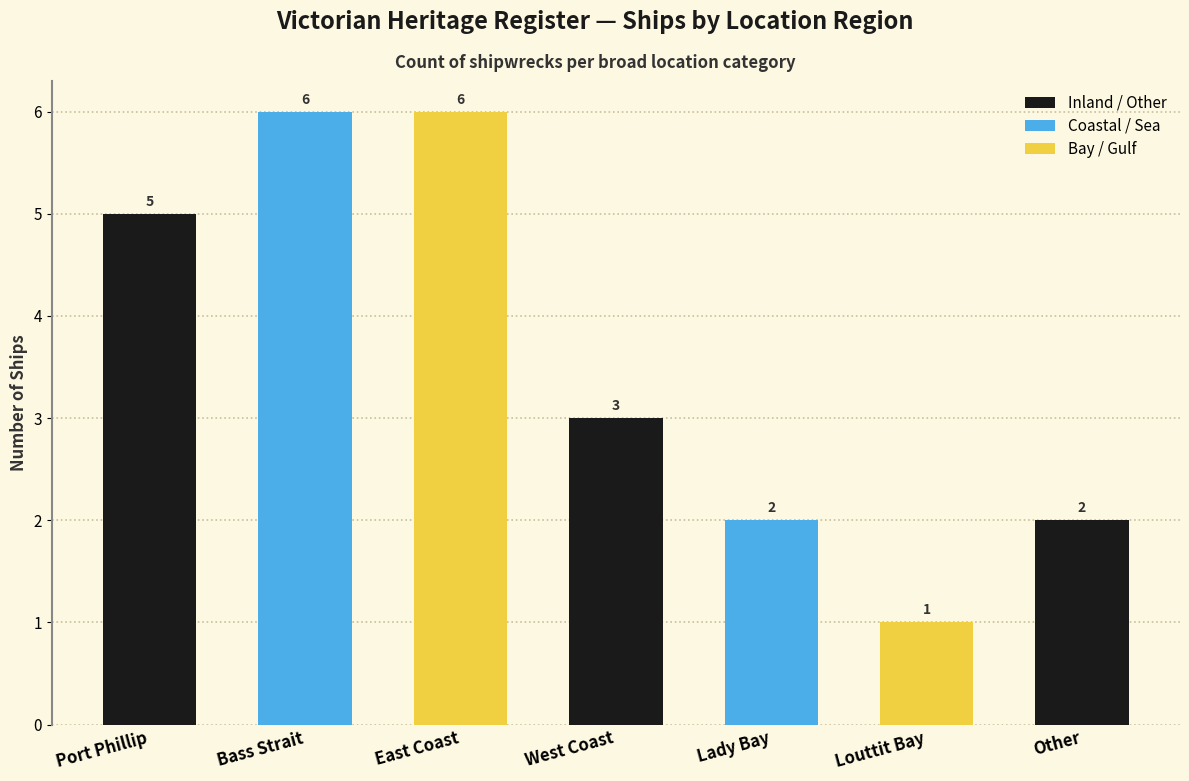

At which label does the data first exceed 3?

Port Phillip